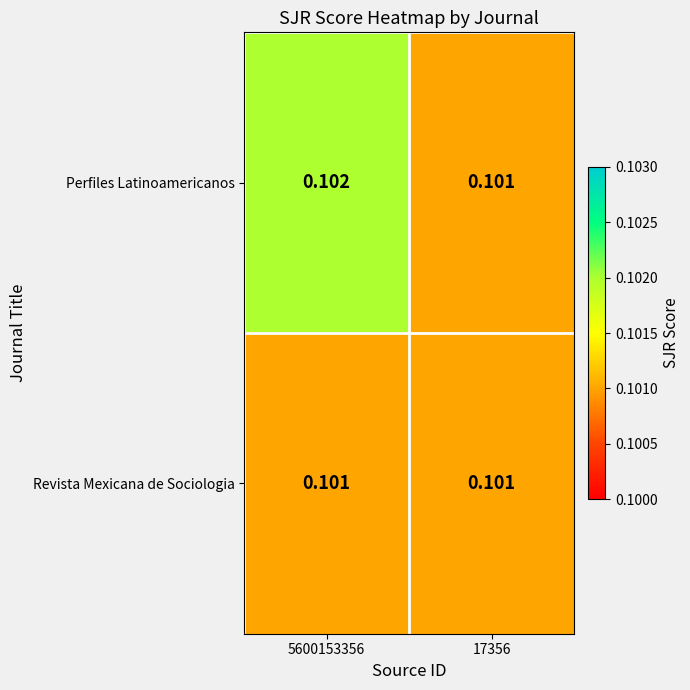

List the series in order of their overall mean, lowest first.

Revista Mexicana de Sociologia, Perfiles Latinoamericanos